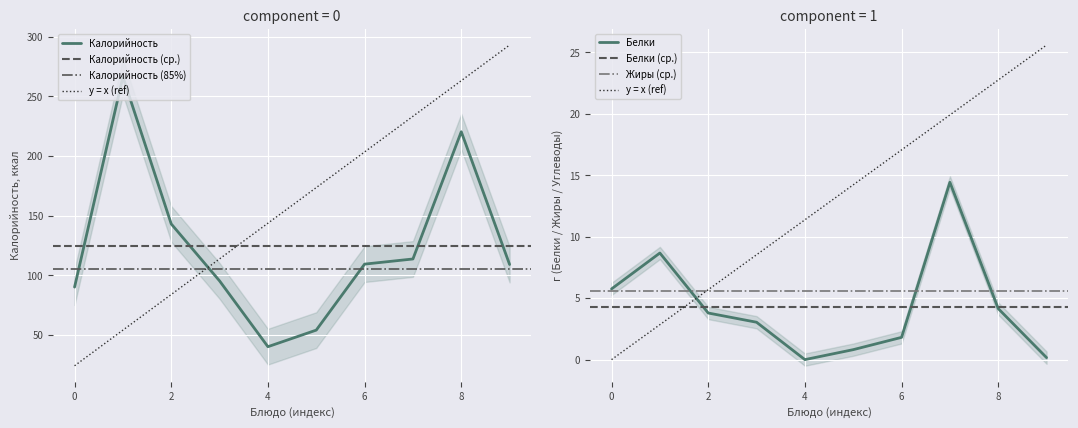

How many interior local peaks does the Белки series have?

2